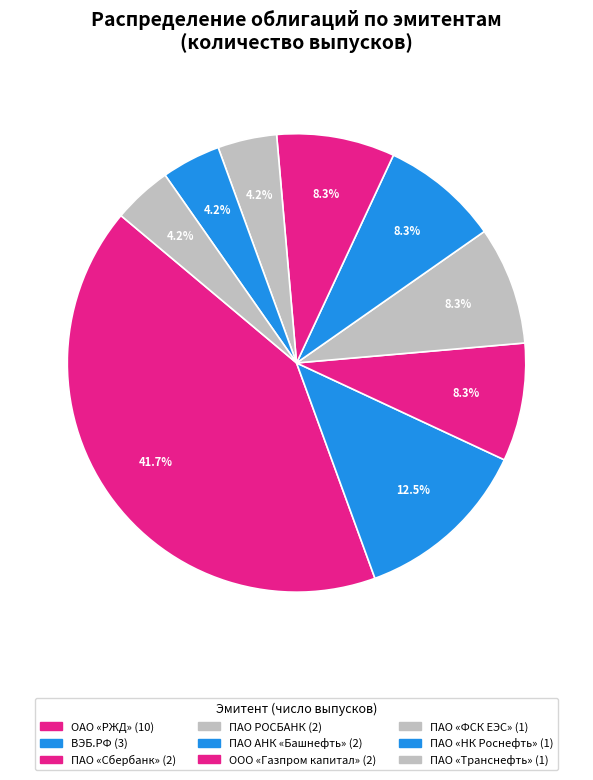

Is there any slice that represents more than half of the pie?

No